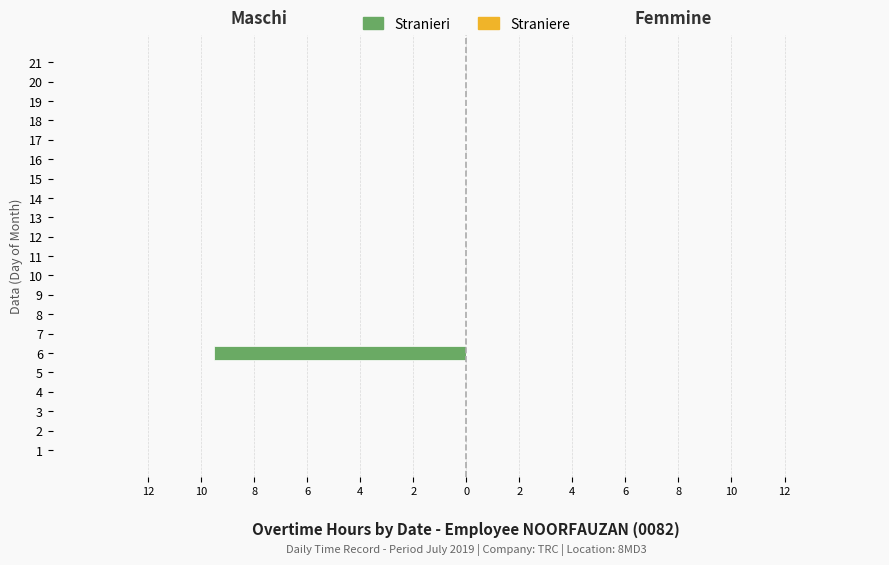

How many data points does each series have?

21